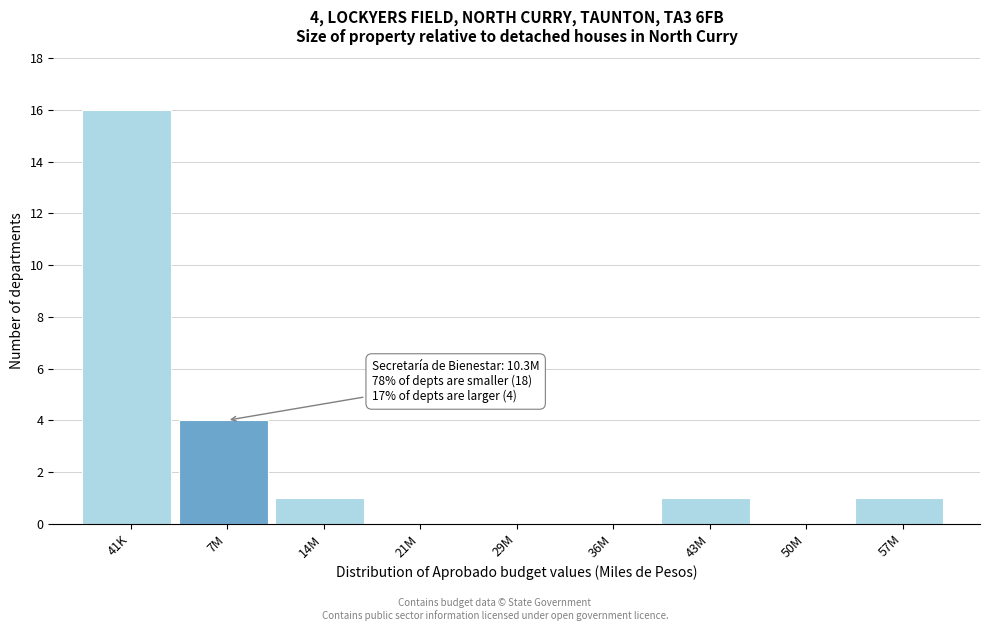

Reading left to right, list all the values displayed in this chart.

41K=16	7M=4	14M=1	21M=0	29M=0	36M=0	43M=1	50M=0	57M=1